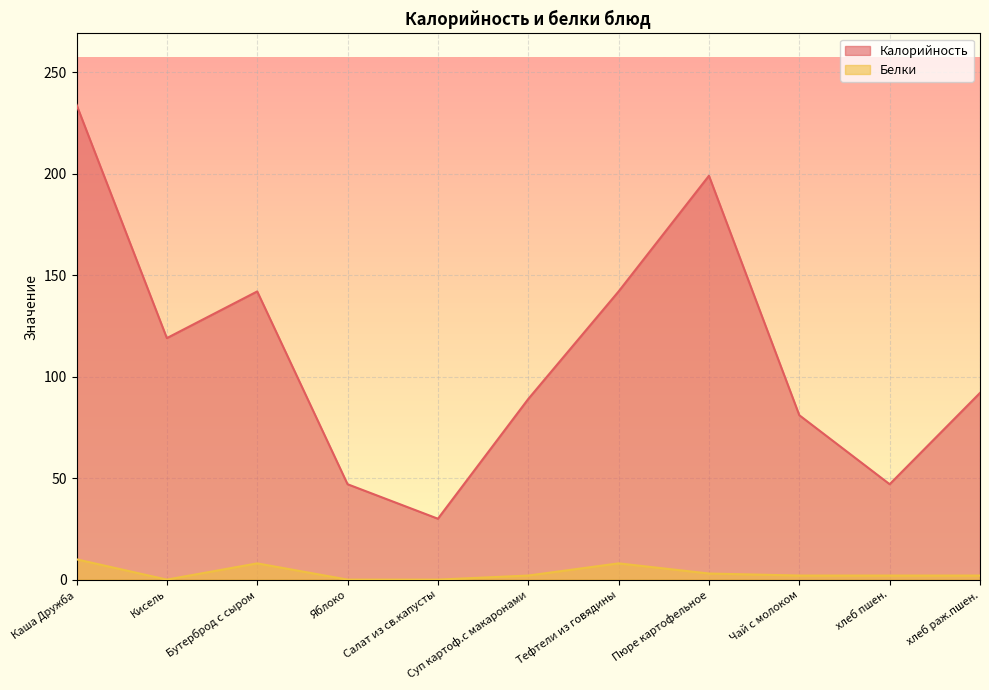

How many lines are shown in the chart?

2